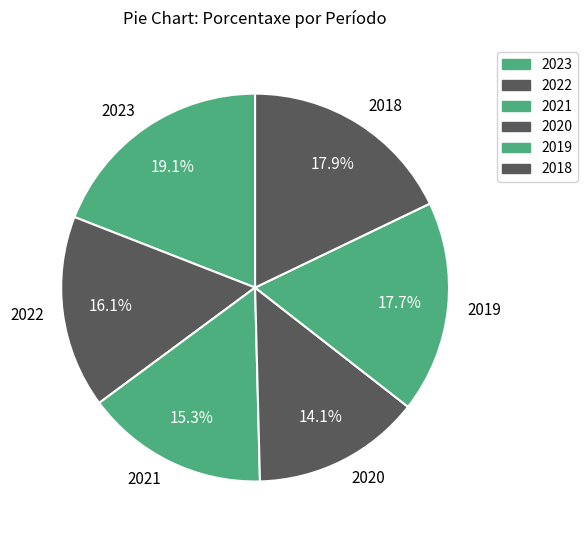

How many segments does this pie chart have?

6